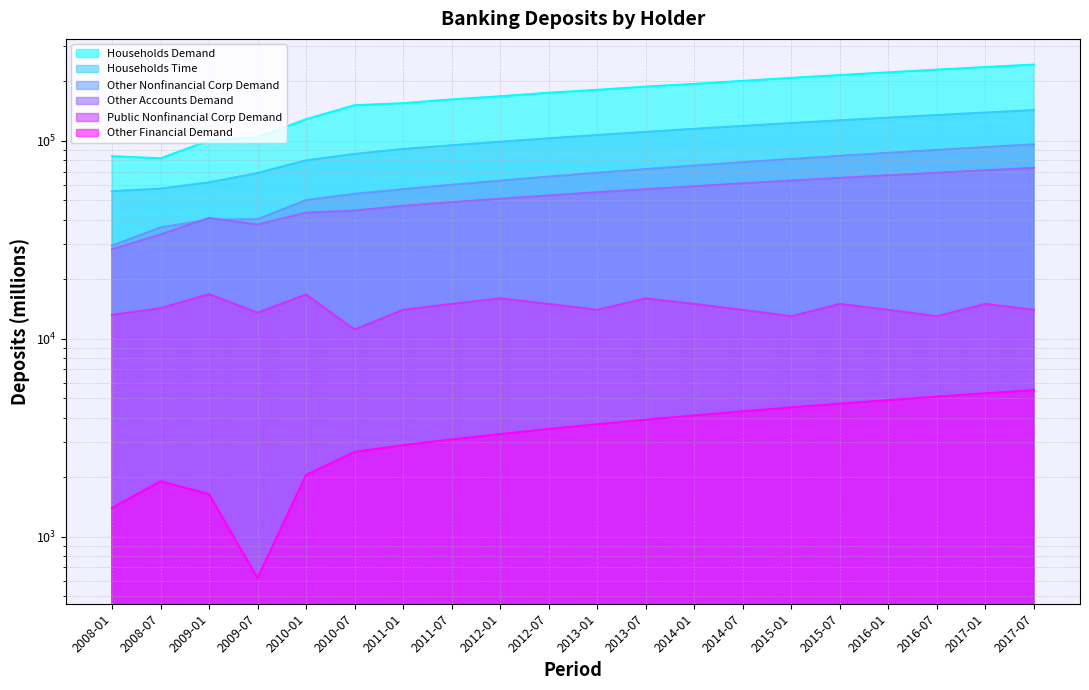

True or false: Other Financial Demand and Public Nonfinancial Corp Demand intersect in this chart.

False